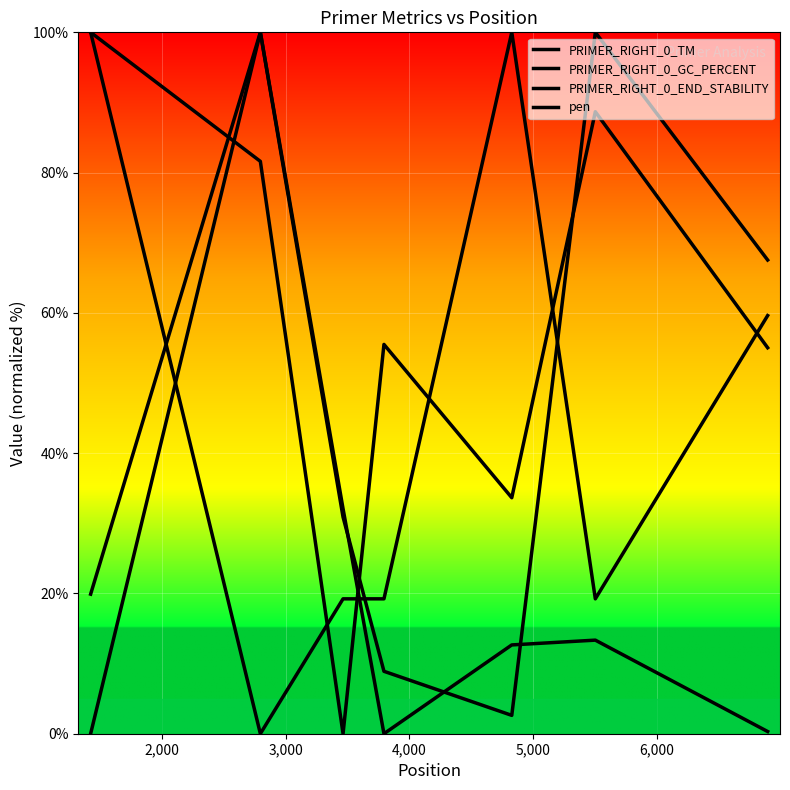

How many lines are shown in the chart?

4